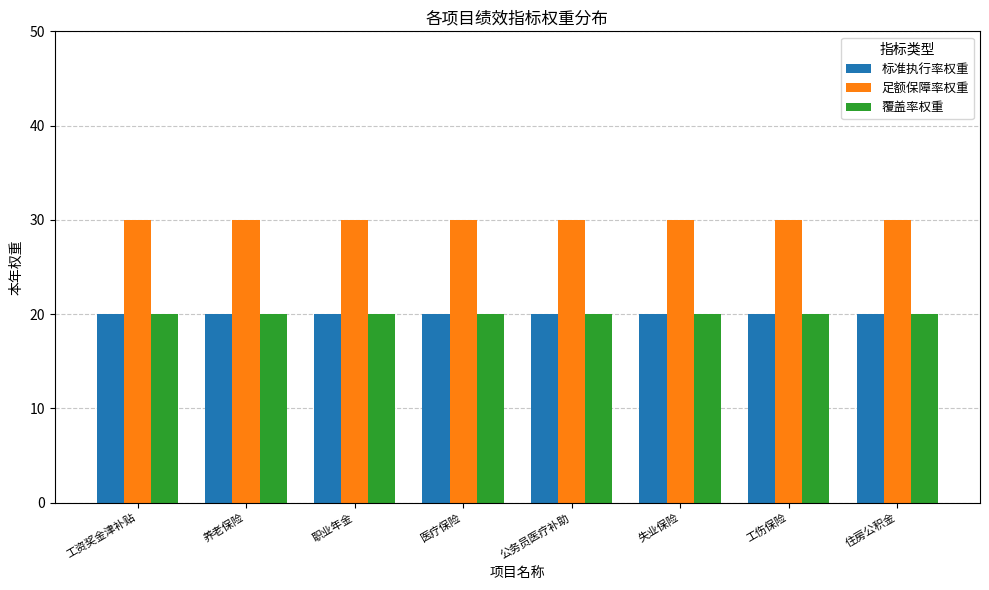

How many bars are there in total?

24